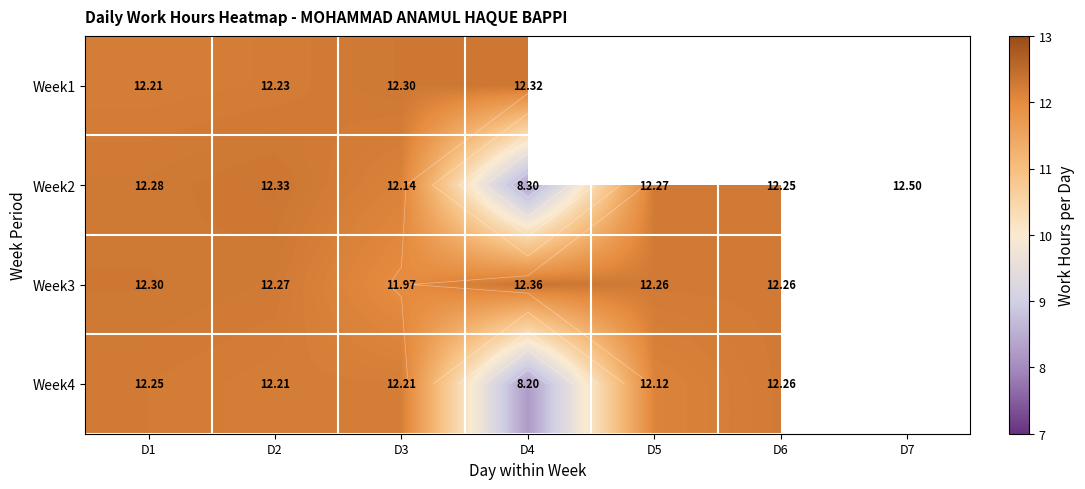

What is the difference between the maximum and minimum values in the Week2 series?

4.2